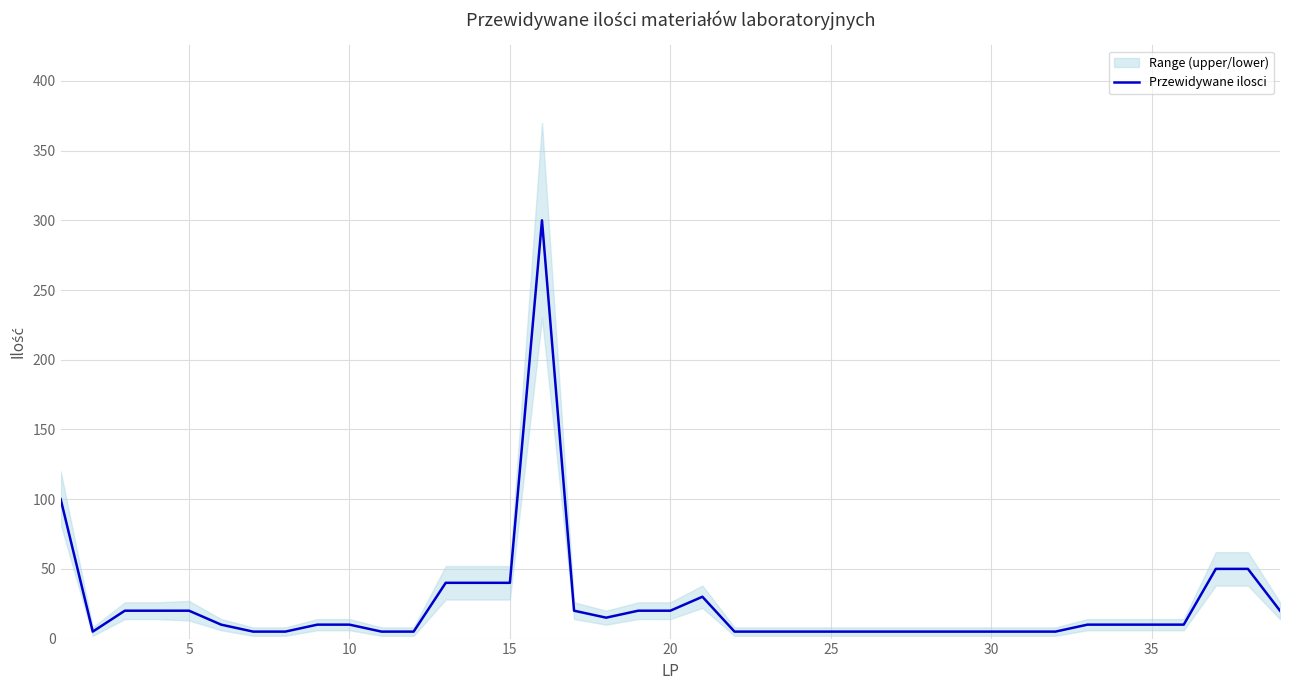

The value of Przewidywane ilosci at 15 is 40. True or false?

True